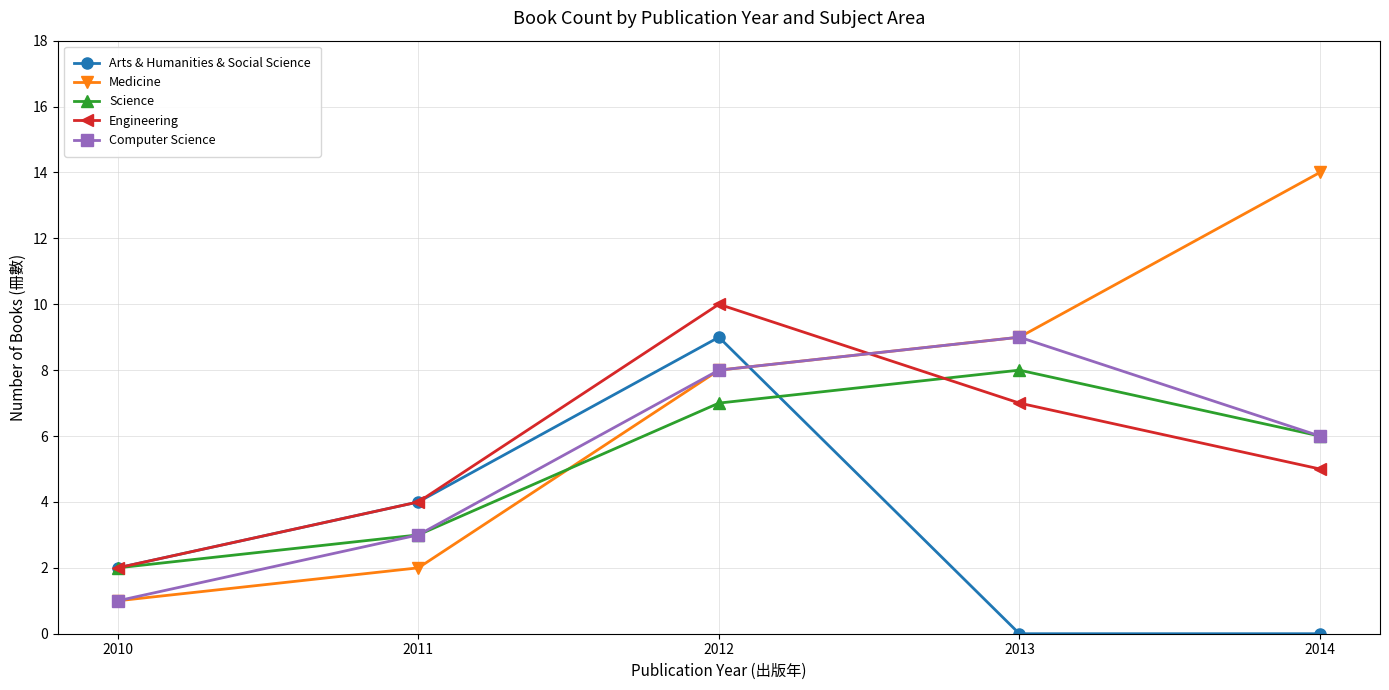

How many lines are shown in the chart?

5